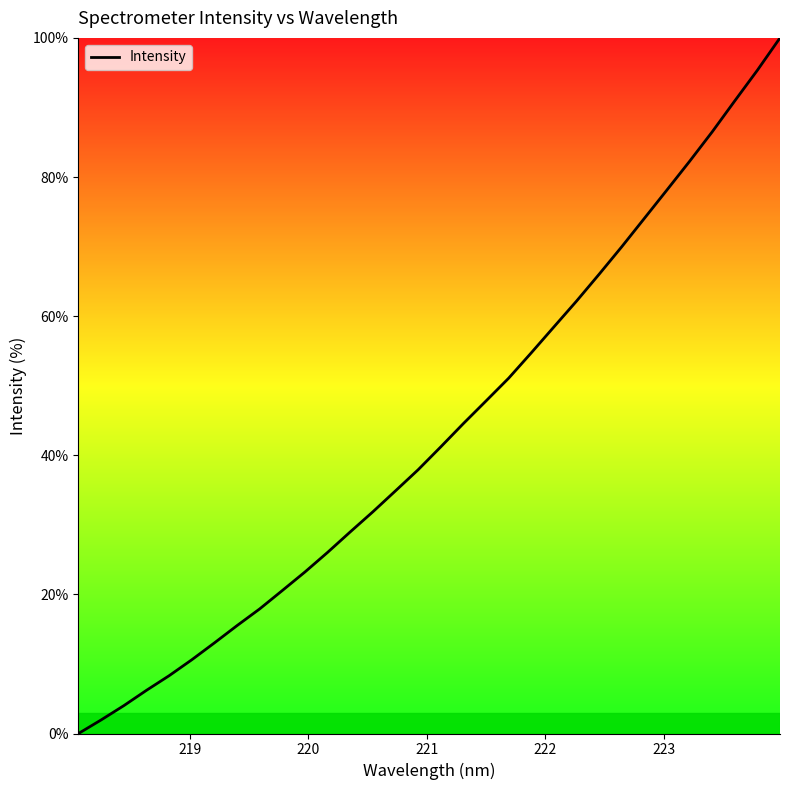

What is the greatest value displayed?

100.0